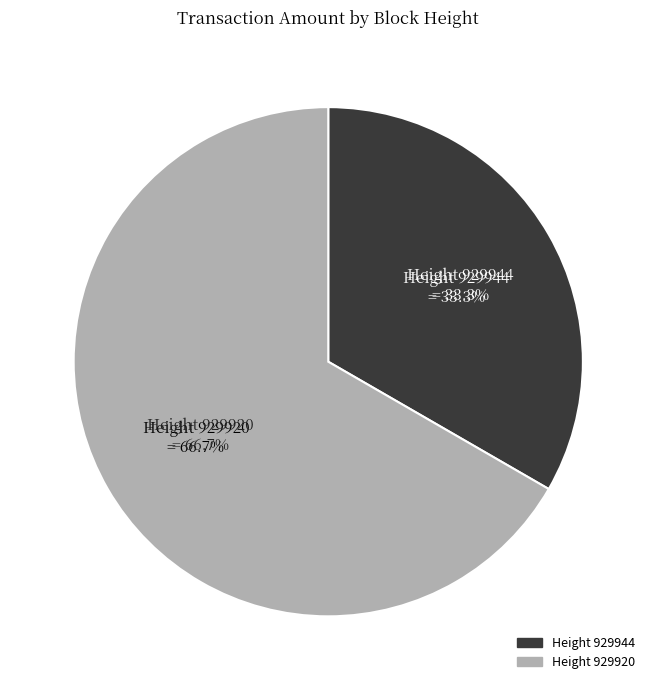

True or false: 929920 accounts for 67% of the total.

True